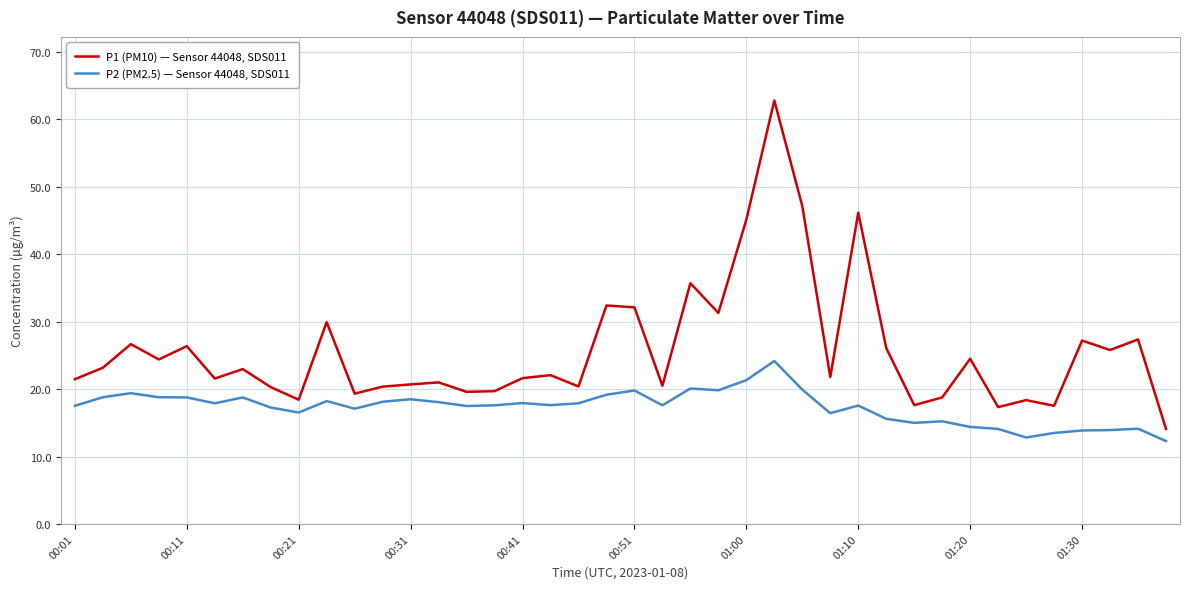

Rank the series by their maximum value, from lowest to highest.

P2 (PM2.5) — Sensor 44048, SDS011, P1 (PM10) — Sensor 44048, SDS011